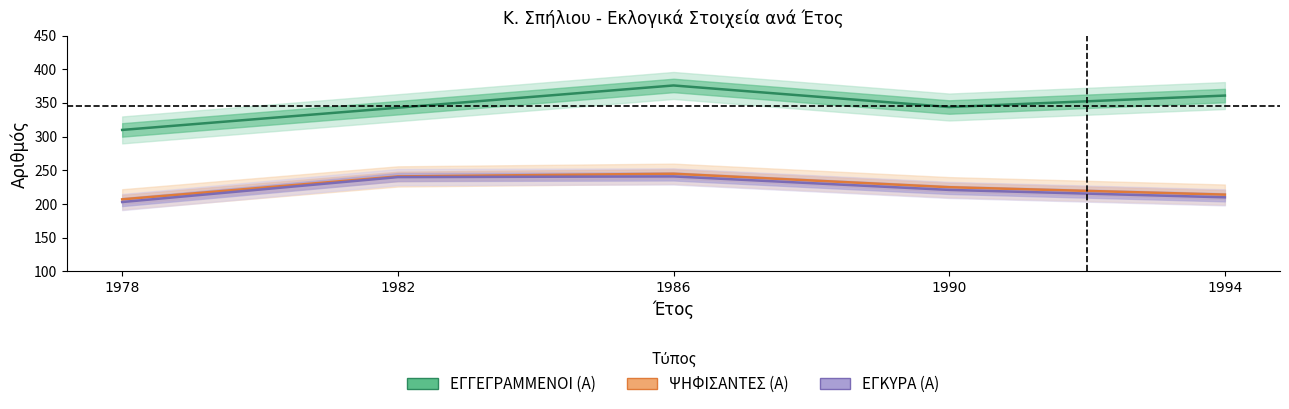

Rank the categories by ΕΓΚΥΡΑ (Α) value from lowest to highest.

1978, 1994, 1990, 1982, 1986